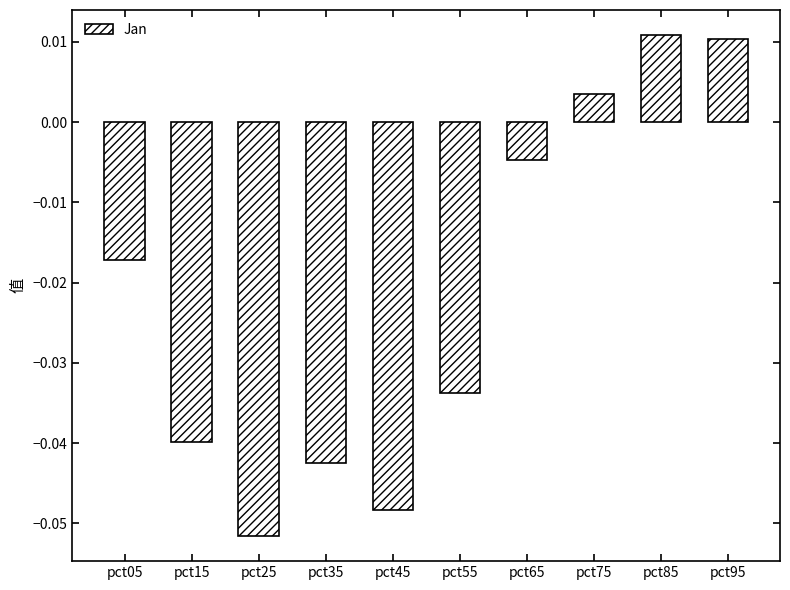

Which has a higher value, pct95 or pct35?

pct95